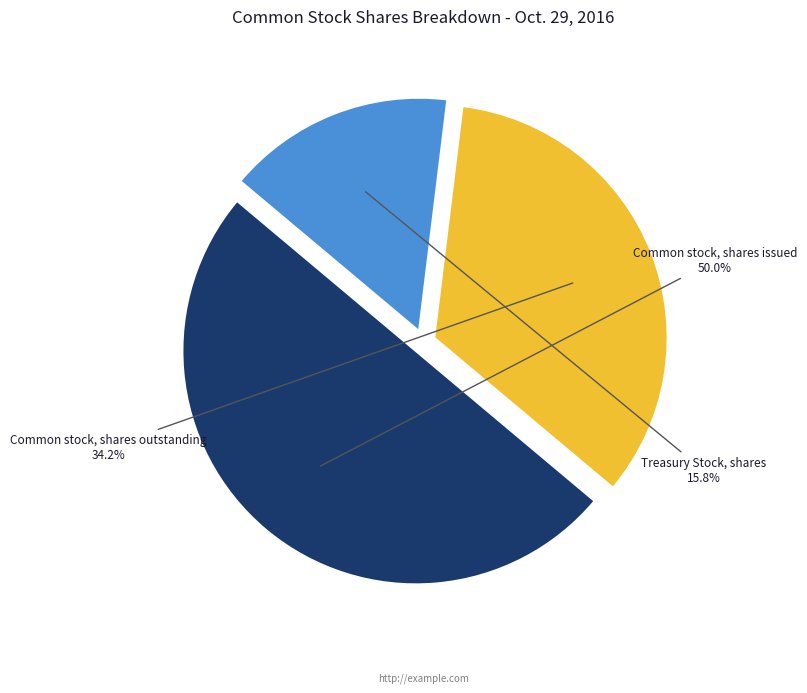

Which has a higher value, Treasury Stock, shares or Common stock, shares outstanding?

Common stock, shares outstanding